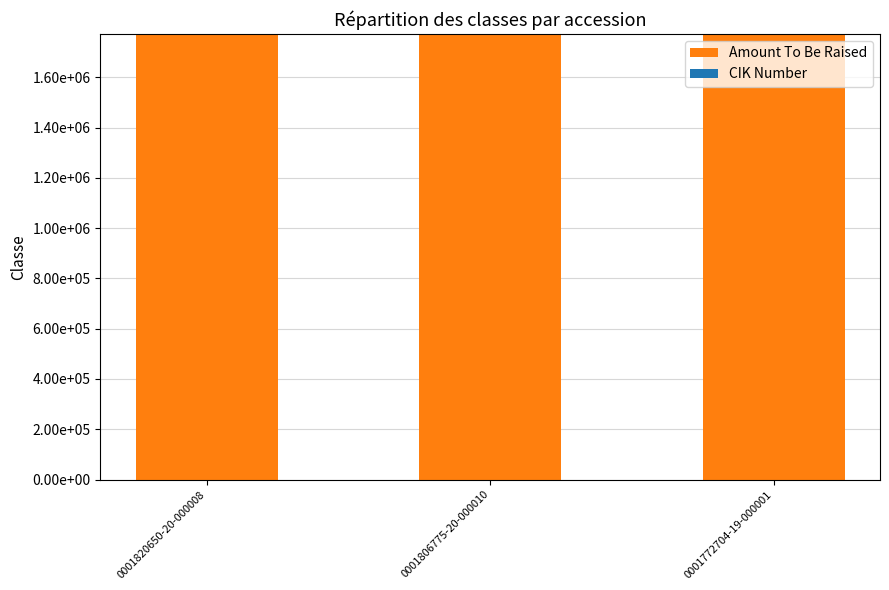

Is it true that CIK Number equals 2 at 0001820650-20-000008?

False